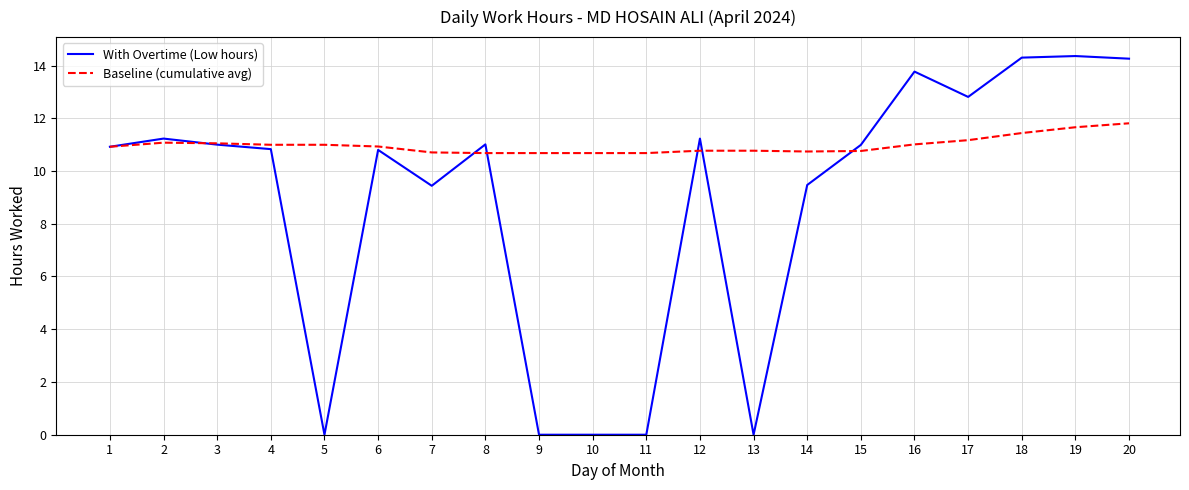

Which series has the widest spread of values?

With Overtime (Low hours)